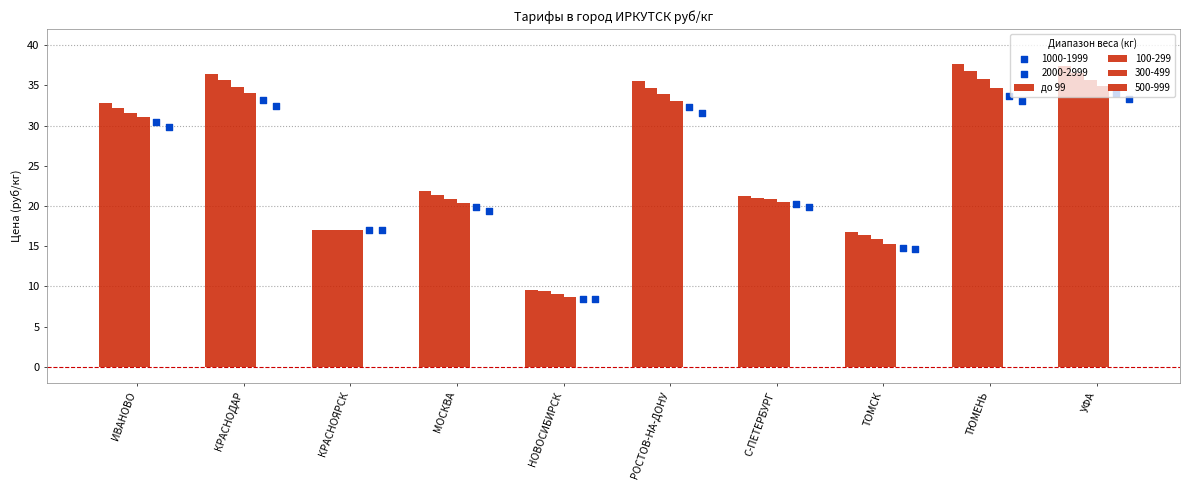

Approximately how many times larger is the value at С-ПЕТЕРБУРГ compared to ИВАНОВО?

0.6